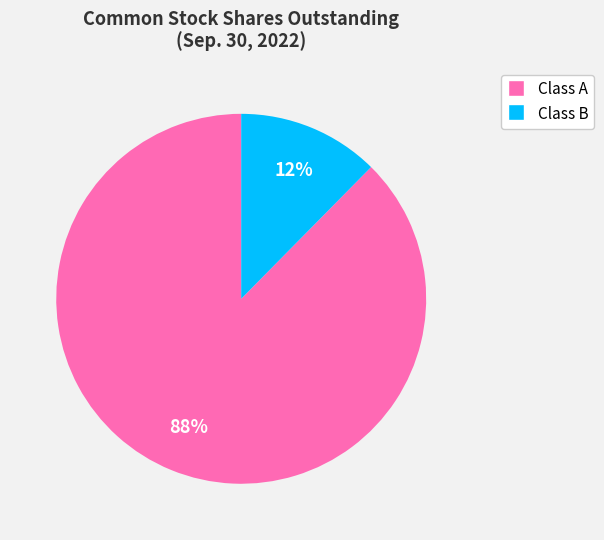

How many slices are in this pie chart?

2